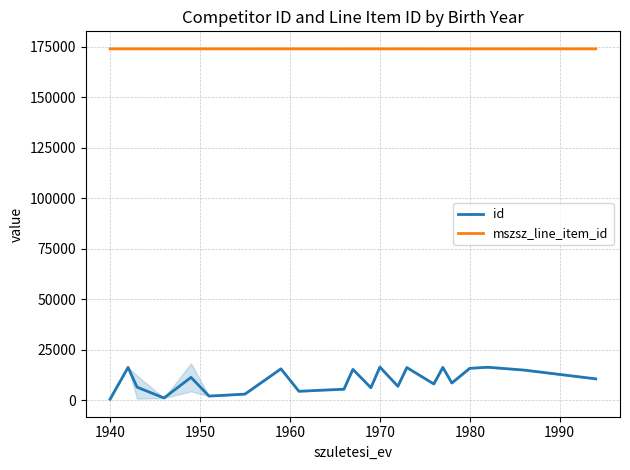

What is the sum of all id values?

222954.2